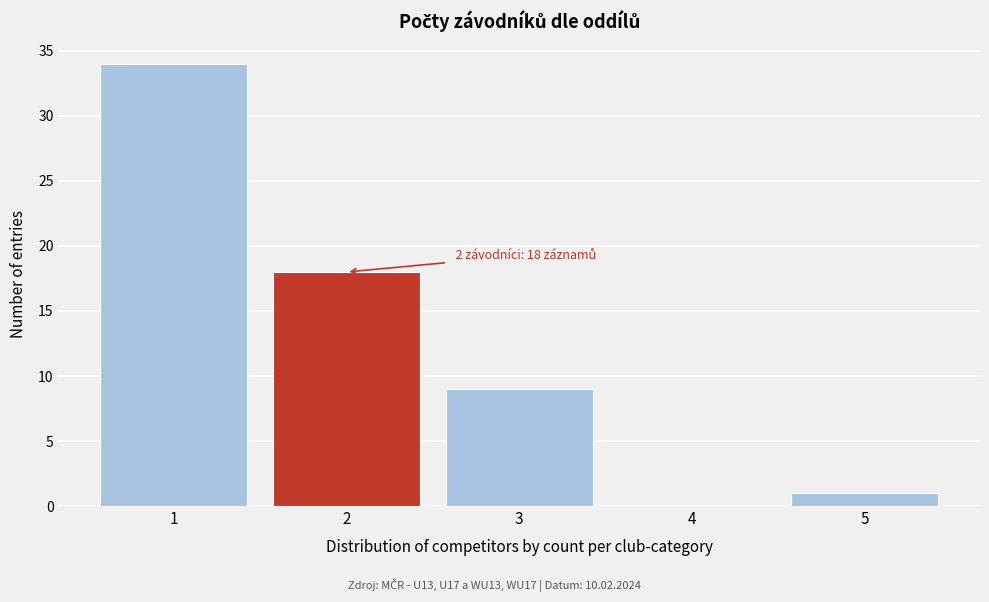

Reading right to left, what are all the values shown in this chart?

5=1	4=0	3=9	2=18	1=34